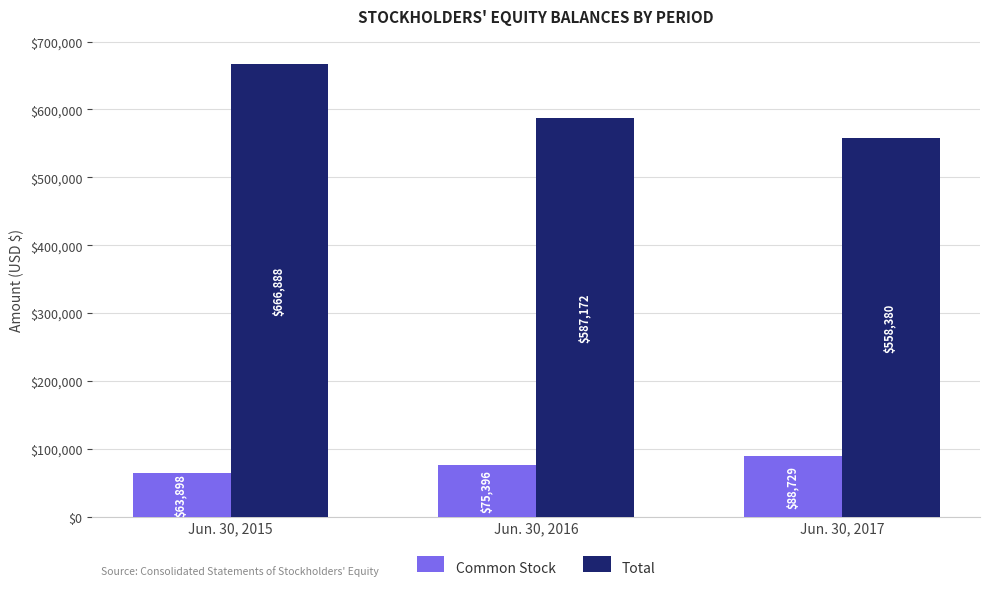

Reading left to right, extract all data points from this chart.

Common Stock: 63898	75396	88729
Total: 666888	587172	558380